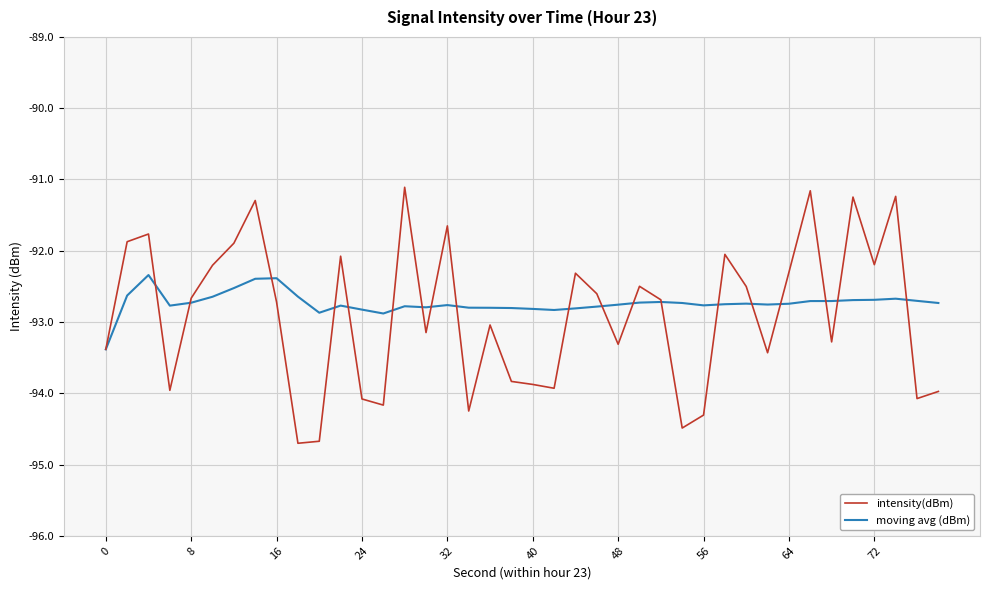

What is the maximum value for intensity(dBm)?

-91.1